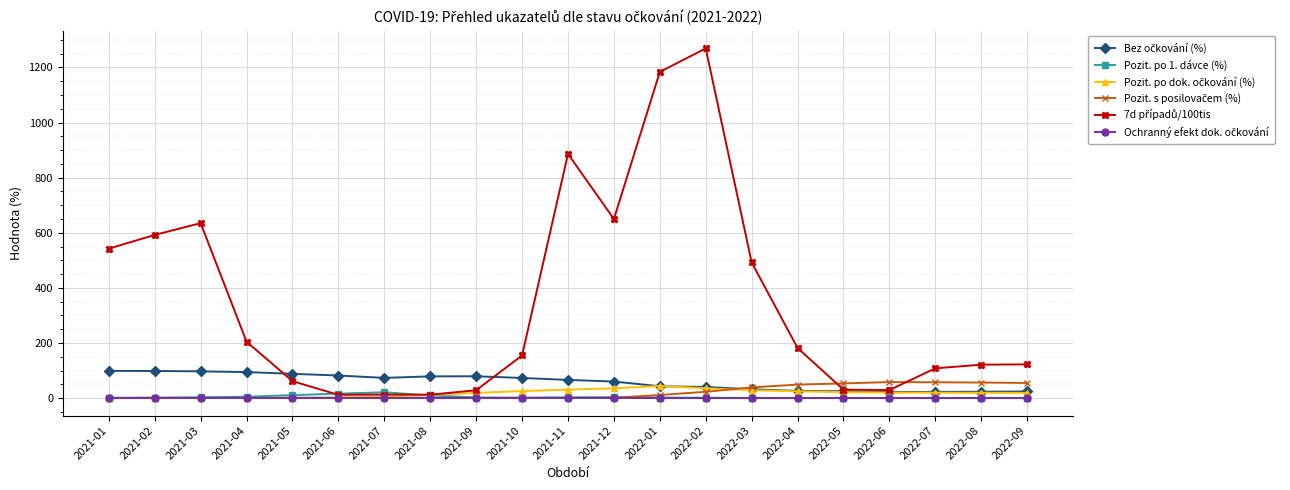

Which label corresponds to the largest value in the chart?

2022-02